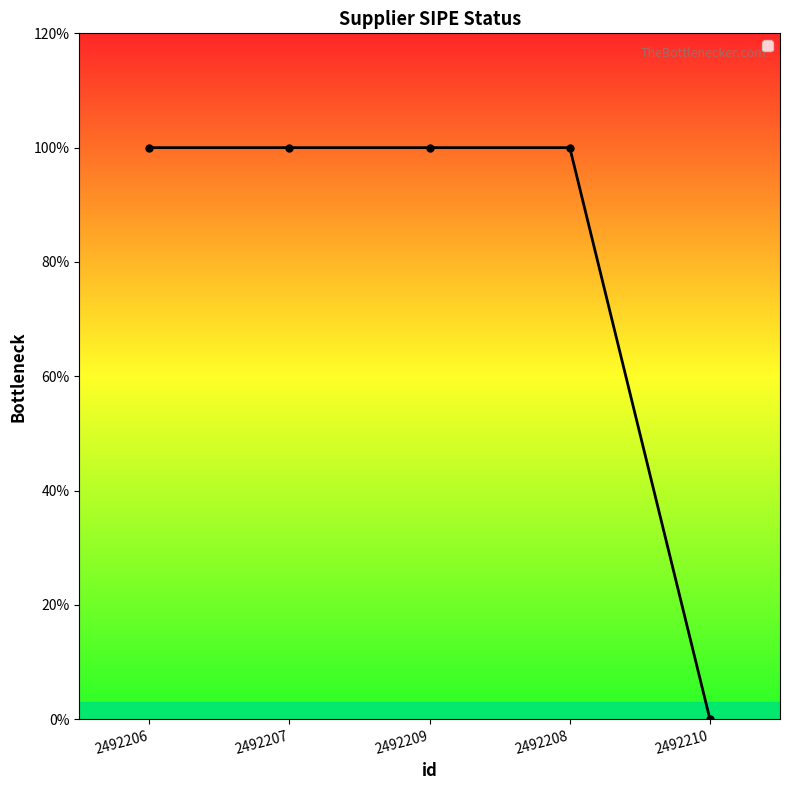

Does the chart have visible grid lines?

No